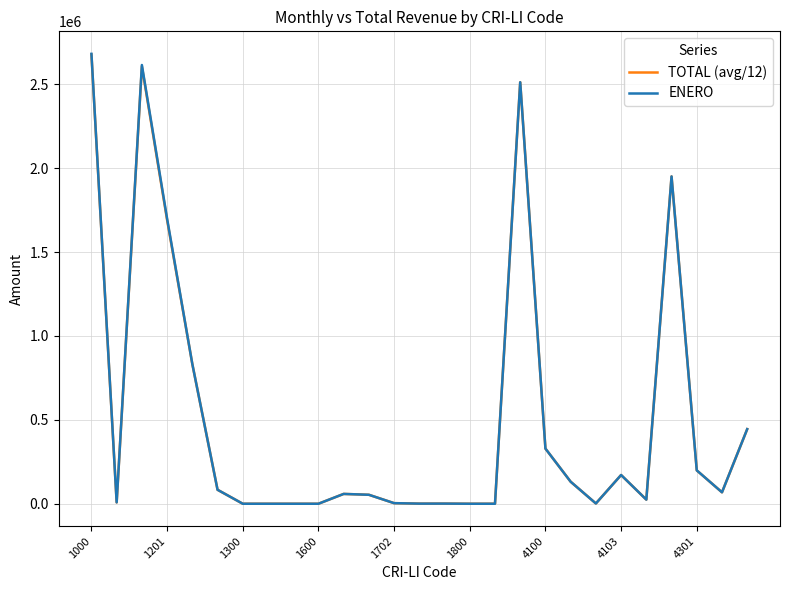

Which series has the widest spread of values?

ENERO